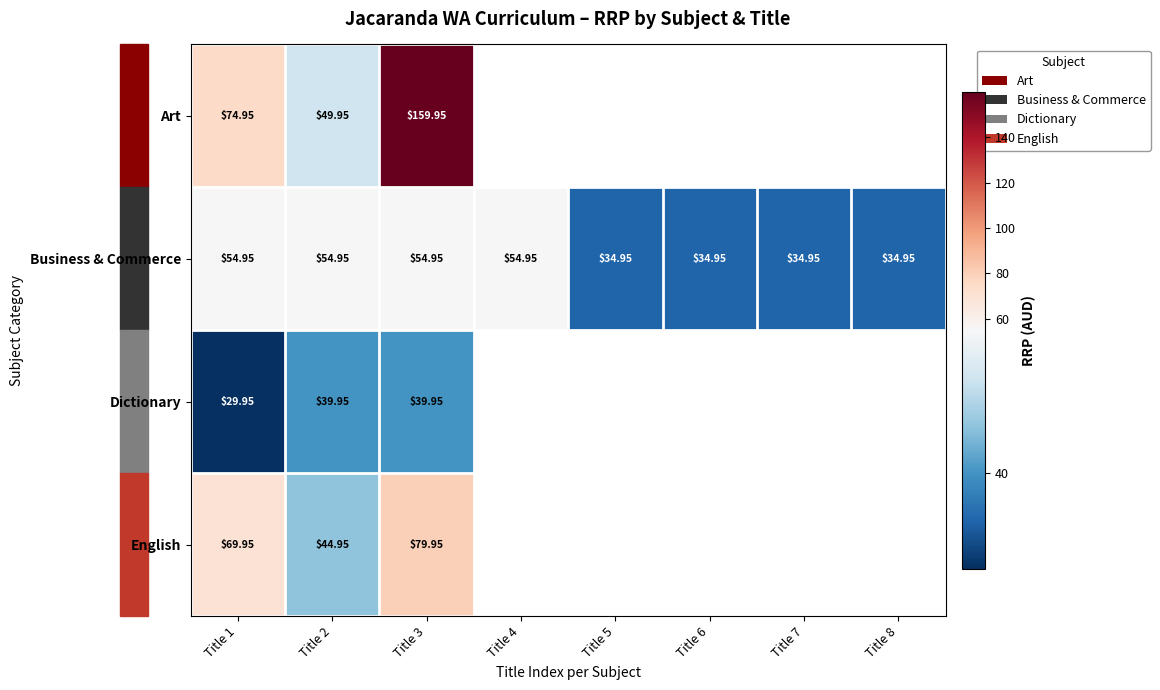

At Title 1, list the series in order from largest to smallest.

Art, English, Business & Commerce, Dictionary